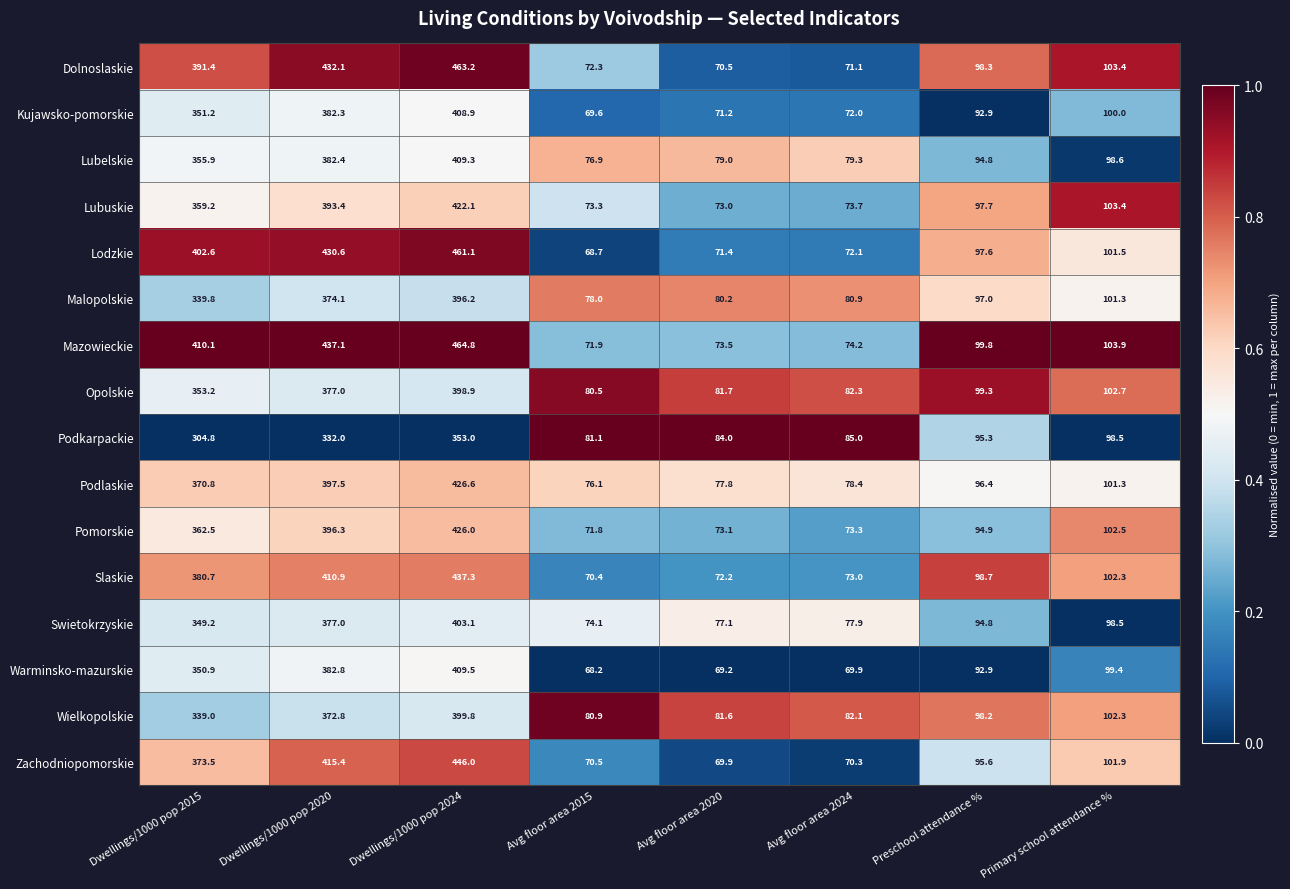

What value does the Lodzkie series have at Avg floor area 2024?

72.1